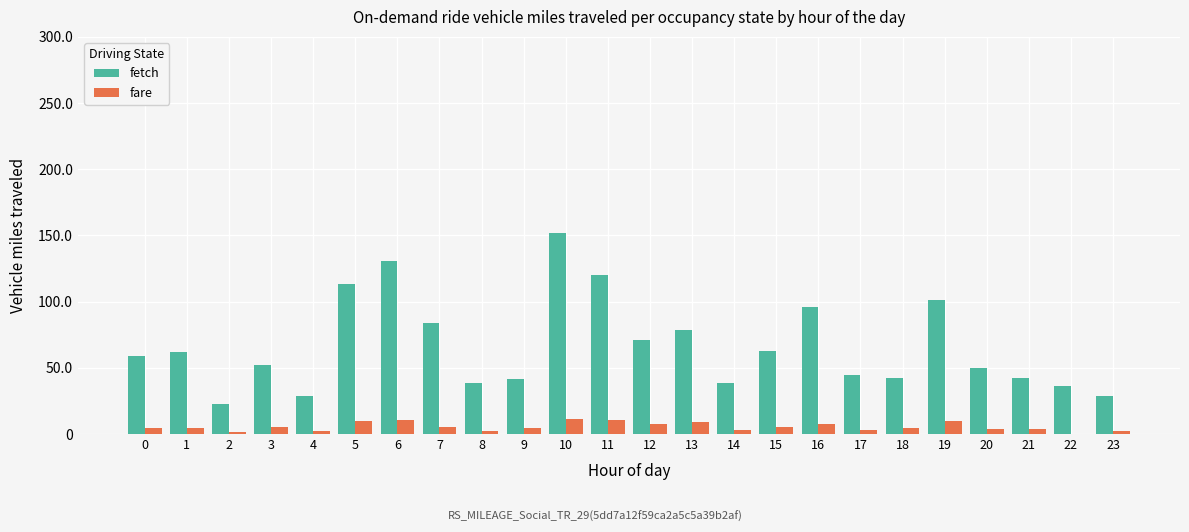

Are the bars grouped side by side (vs. stacked)?

Yes